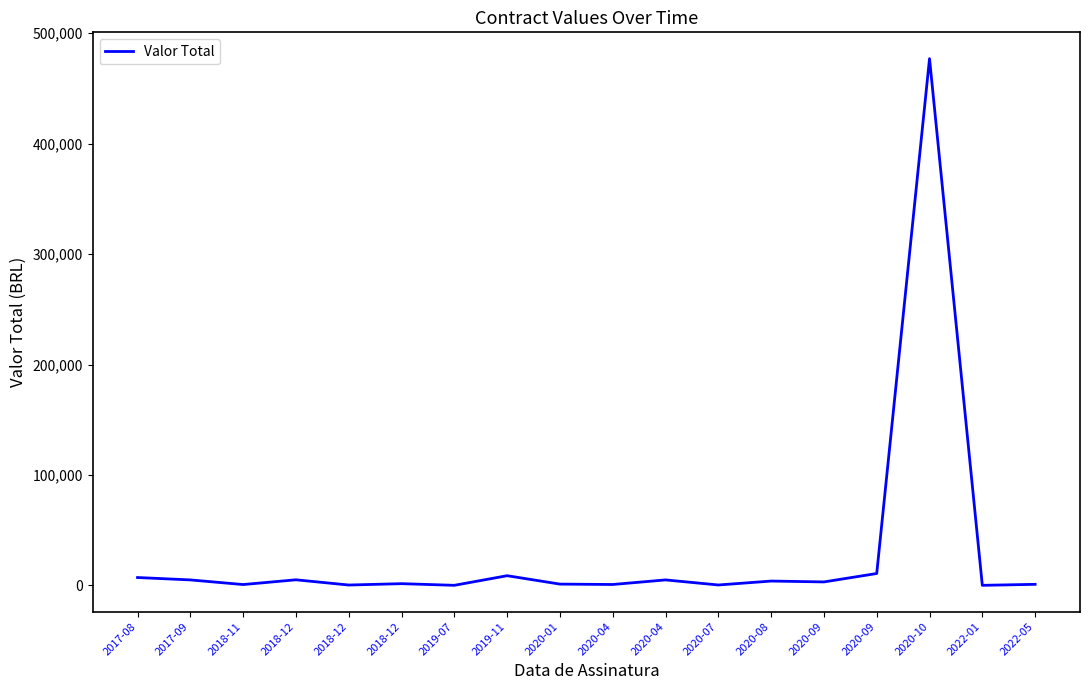

Reading left to right, what are all the values shown in this chart?

2017-08=7159.9	2017-09=5000.0	2018-11=800.0	2018-12=5100.0	2018-12=372.7	2018-12=1600.0	2019-07=103.0	2019-11=8811.9	2020-01=1200.0	2020-04=854.7	2020-04=5000.0	2020-07=410.0	2020-08=3960.0	2020-09=3178.0	2020-09=10800.0	2020-10=477007.1	2022-01=97.3	2022-05=990.0